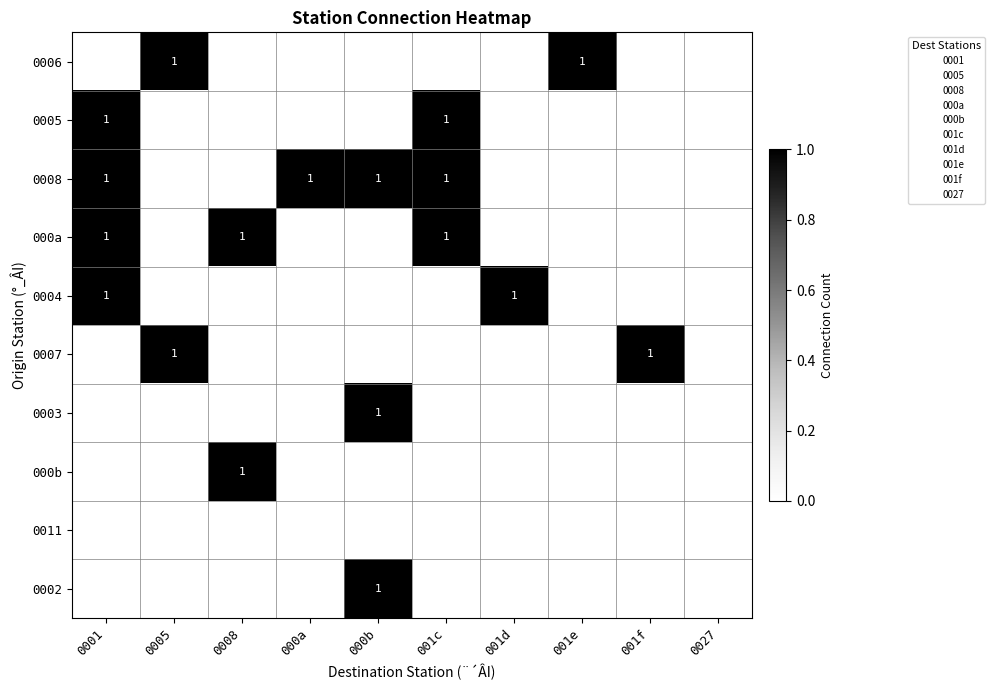

At which category is the sum across all series the highest?

0001